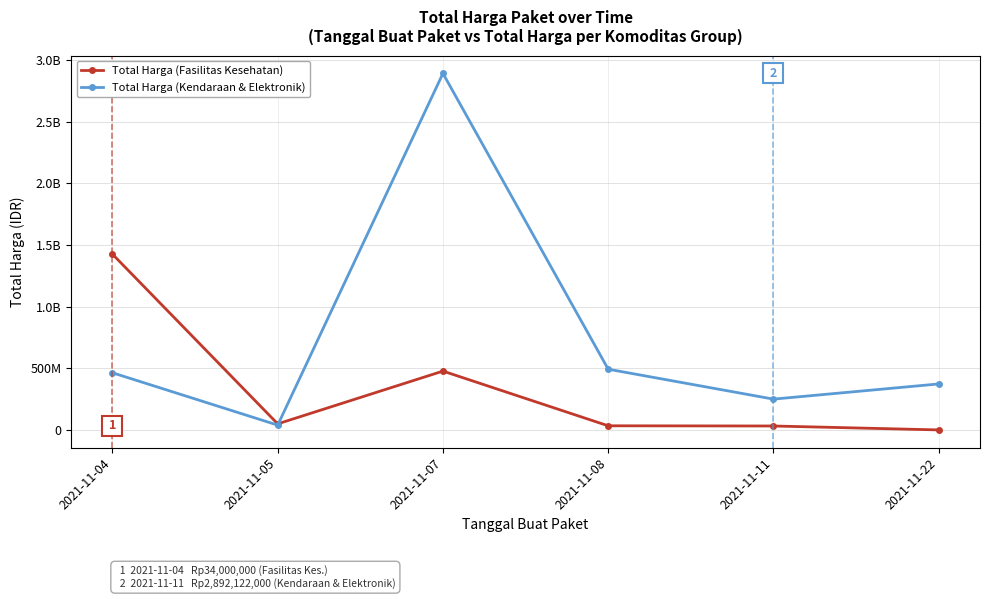

What is the average value of the Total Harga (Fasilitas Kesehatan) series?

336702836